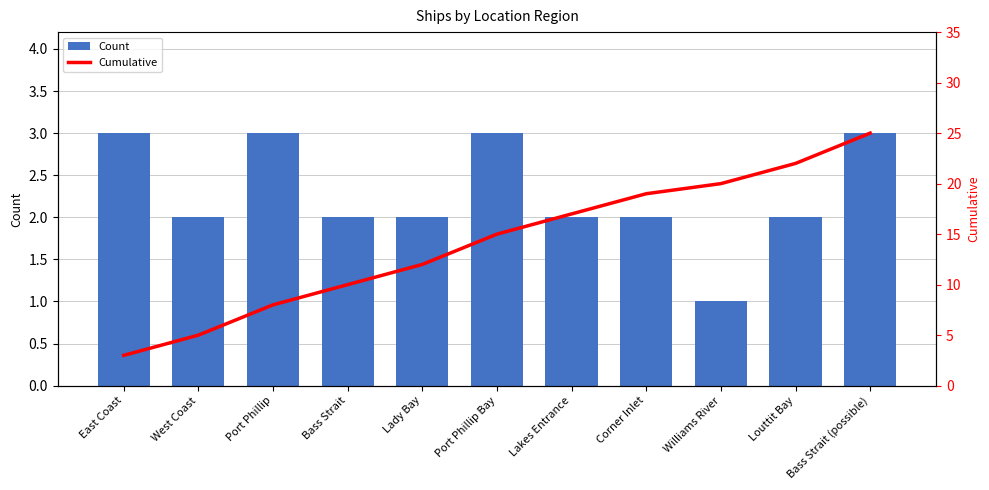

List the series in order of their overall mean, highest first.

Cumulative, Count